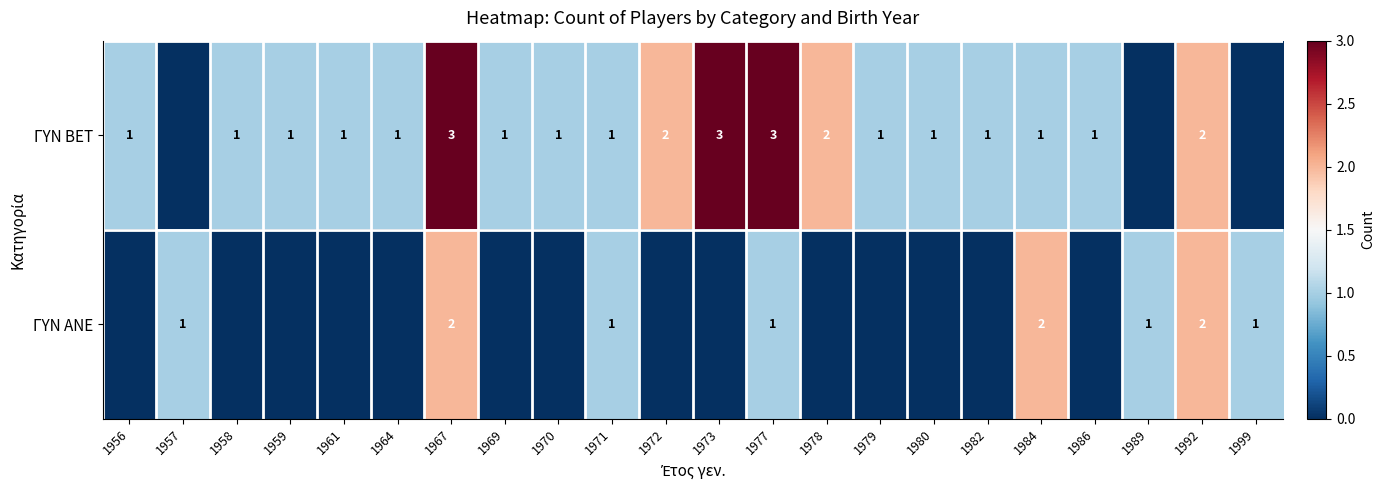

Rank the series at 1984 from highest to lowest value.

ΓΥΝ ΑΝΕ, ΓΥΝ BET